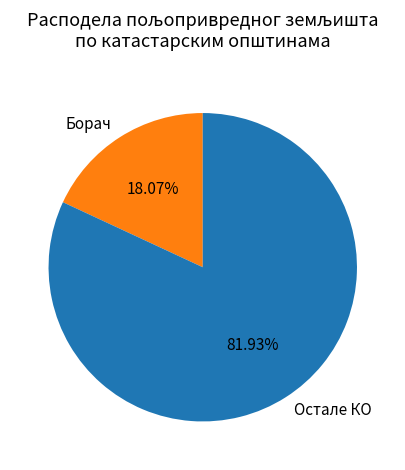

Which has a higher value, Борач or Остале КО?

Остале КО